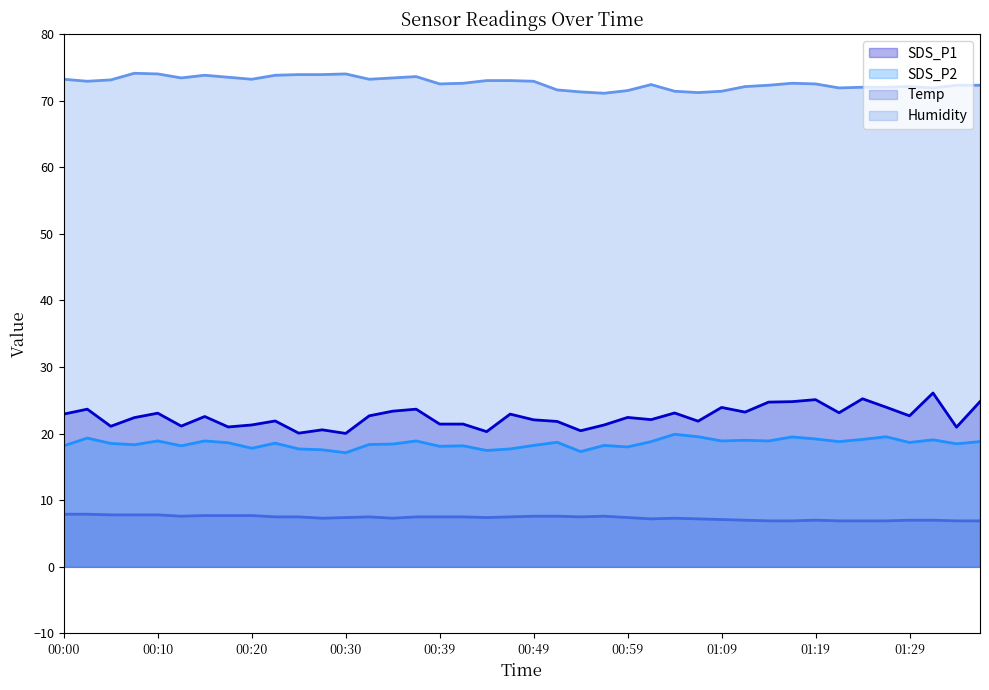

What is the maximum value shown in the chart?

74.1